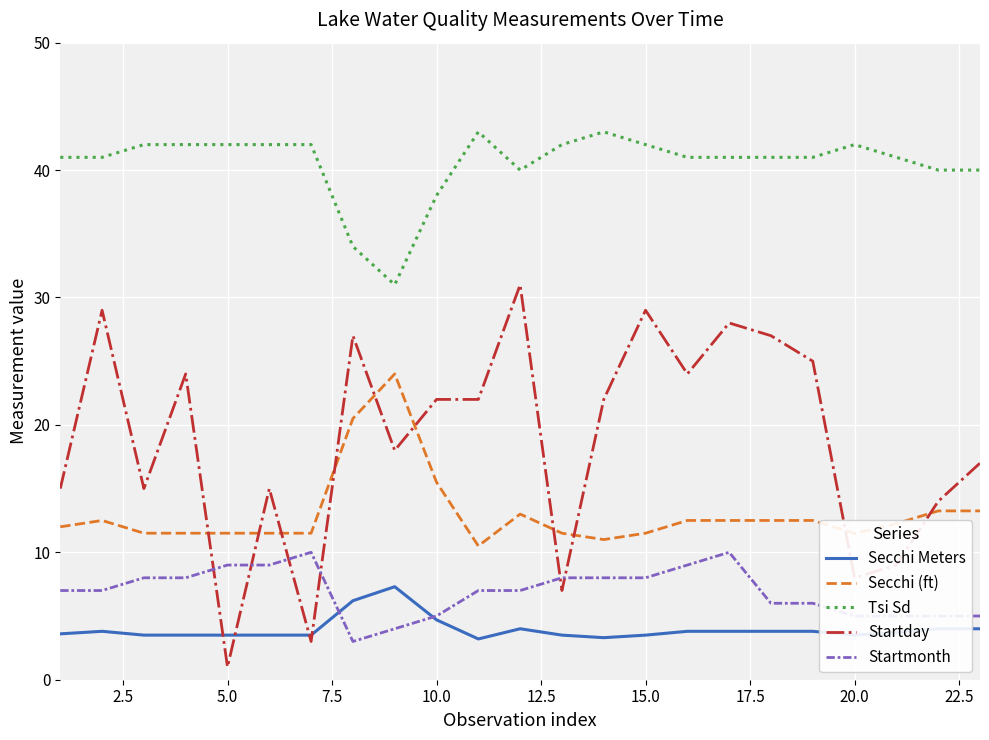

What is the minimum value for Tsi Sd?

31.0